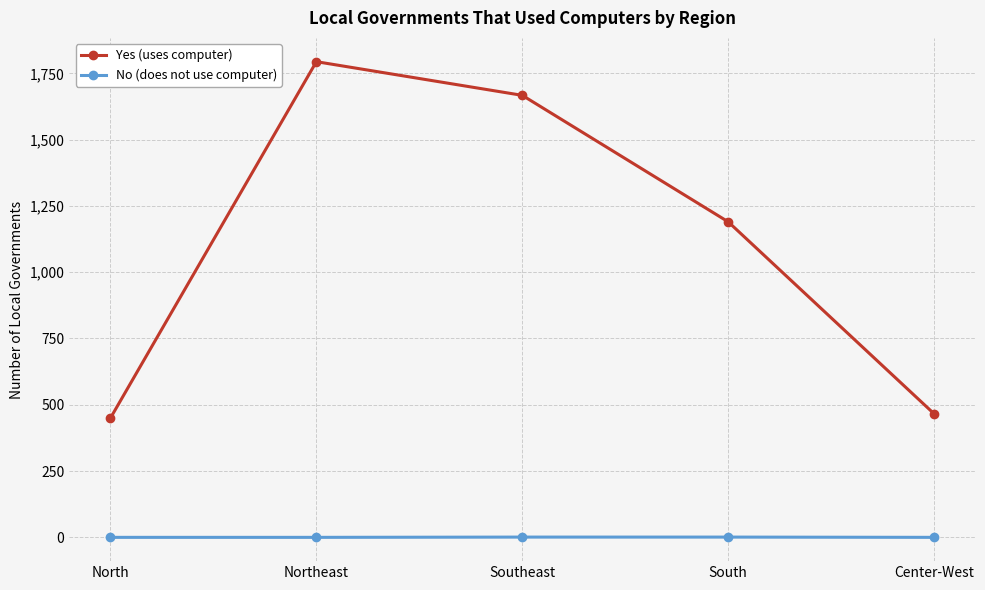

Is it true that Yes (uses computer) equals 1667 at Southeast?

True